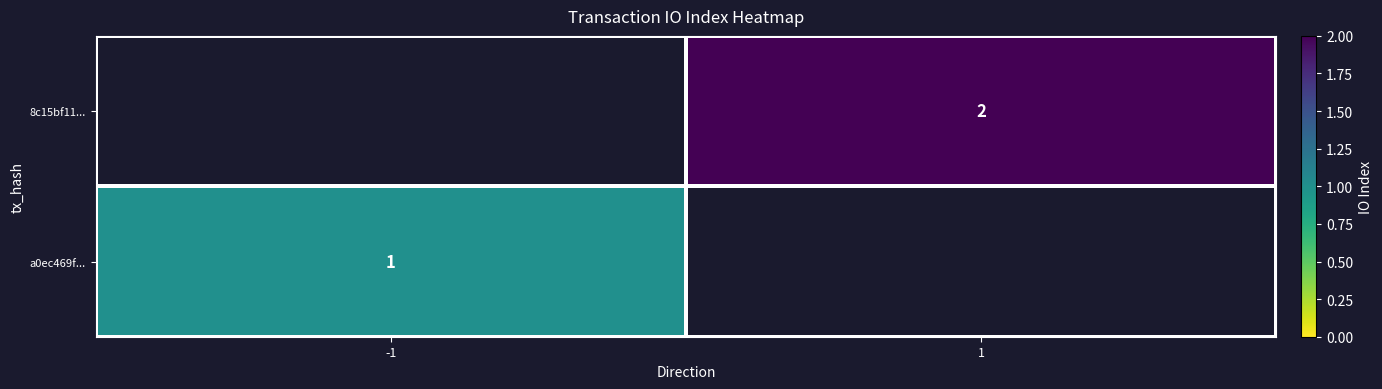

At how many categories does at least one series exceed 1?

1